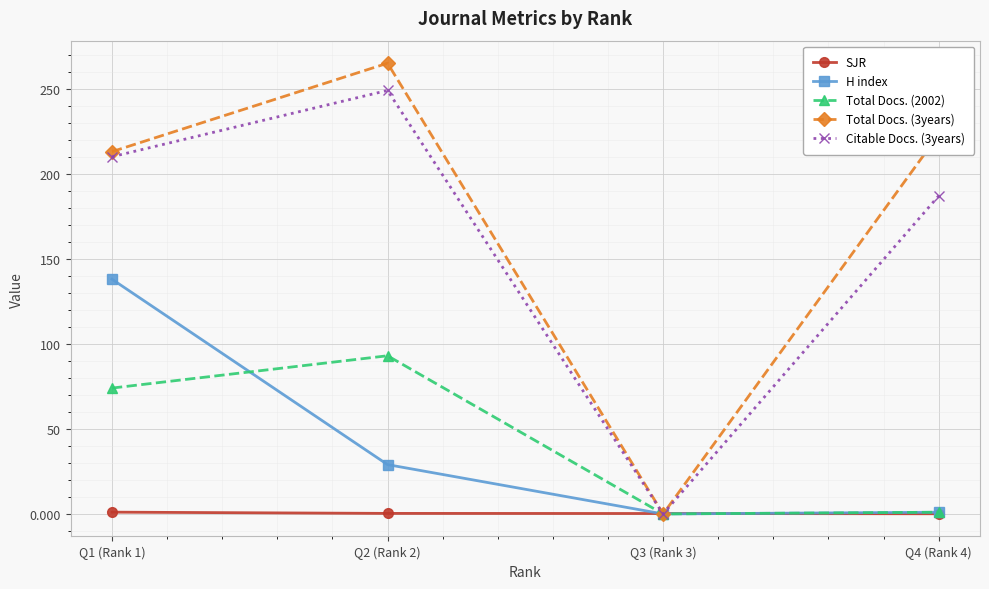

The value of Total Docs. (2002) at Q3 (Rank 3) is 0.0. True or false?

True